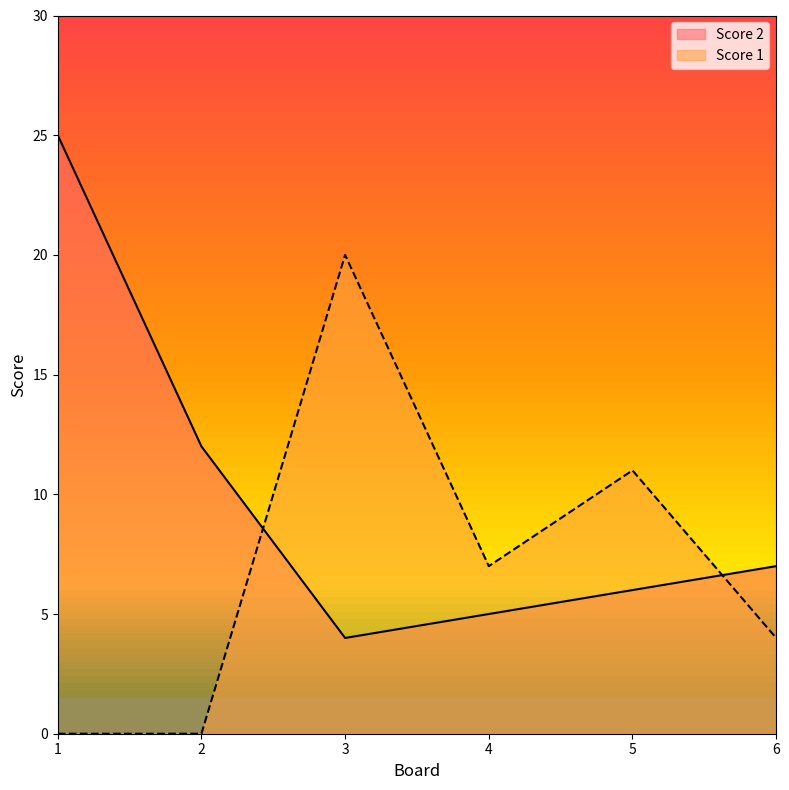

How many data points in Score 2 are less than 7?

3